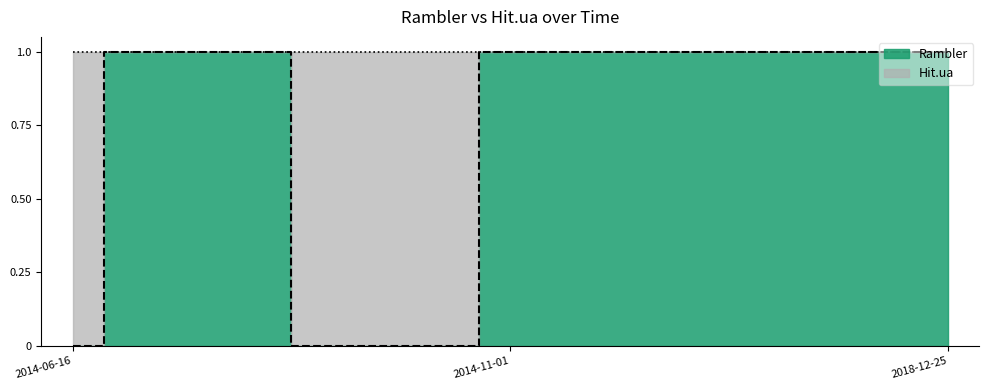

Is it true that the value at 2014-06-19 is 1?

True